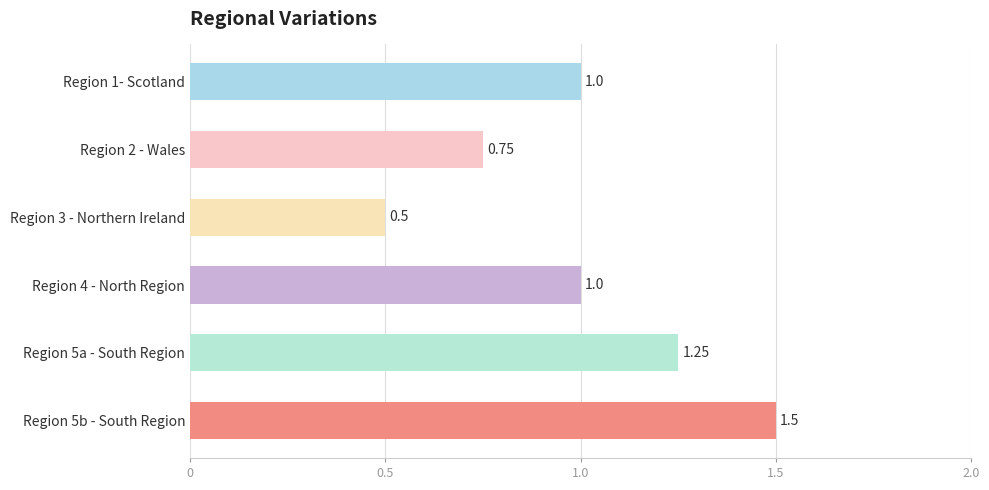

What is the average value?

1.0